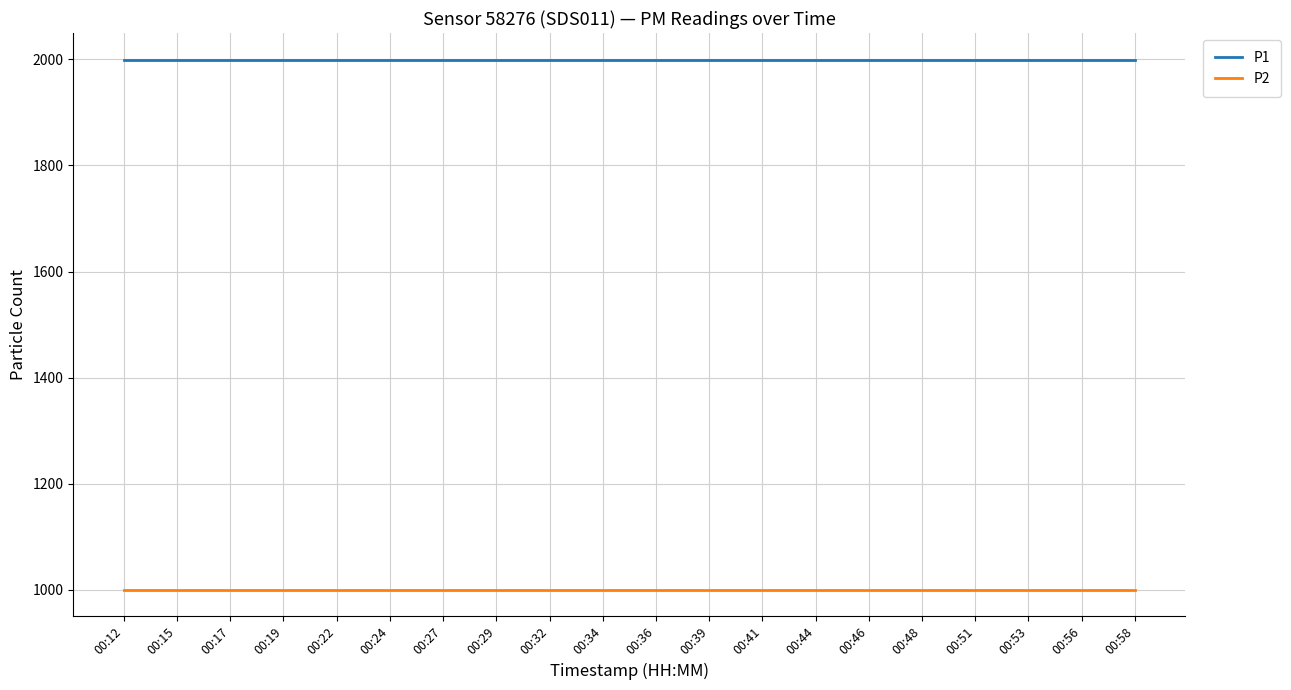

What is the lowest value of the P2 series?

999.9